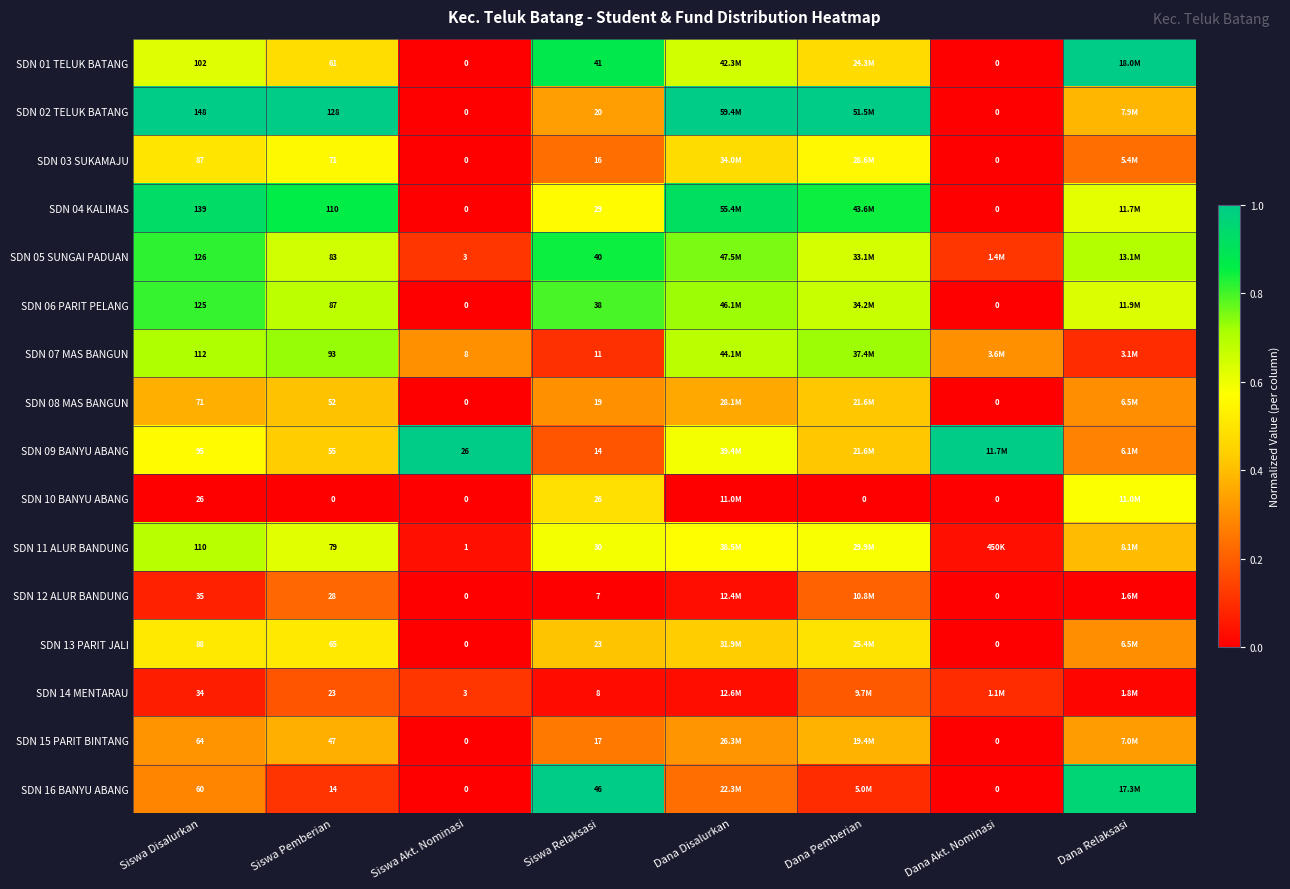

Is the value of SDN 02 TELUK BATANG at Siswa Disalurkan greater than the value of SDN 04 KALIMAS at Dana Akt. Nominasi?

Yes